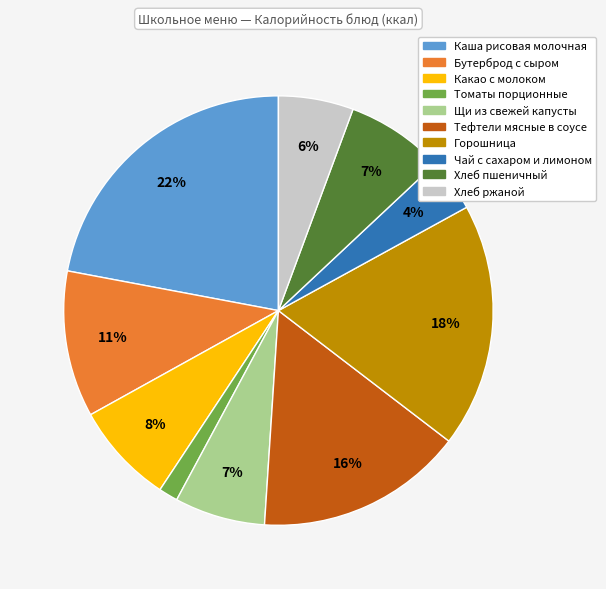

The Каша рисовая молочная slice represents 28% of the pie. True or false?

False